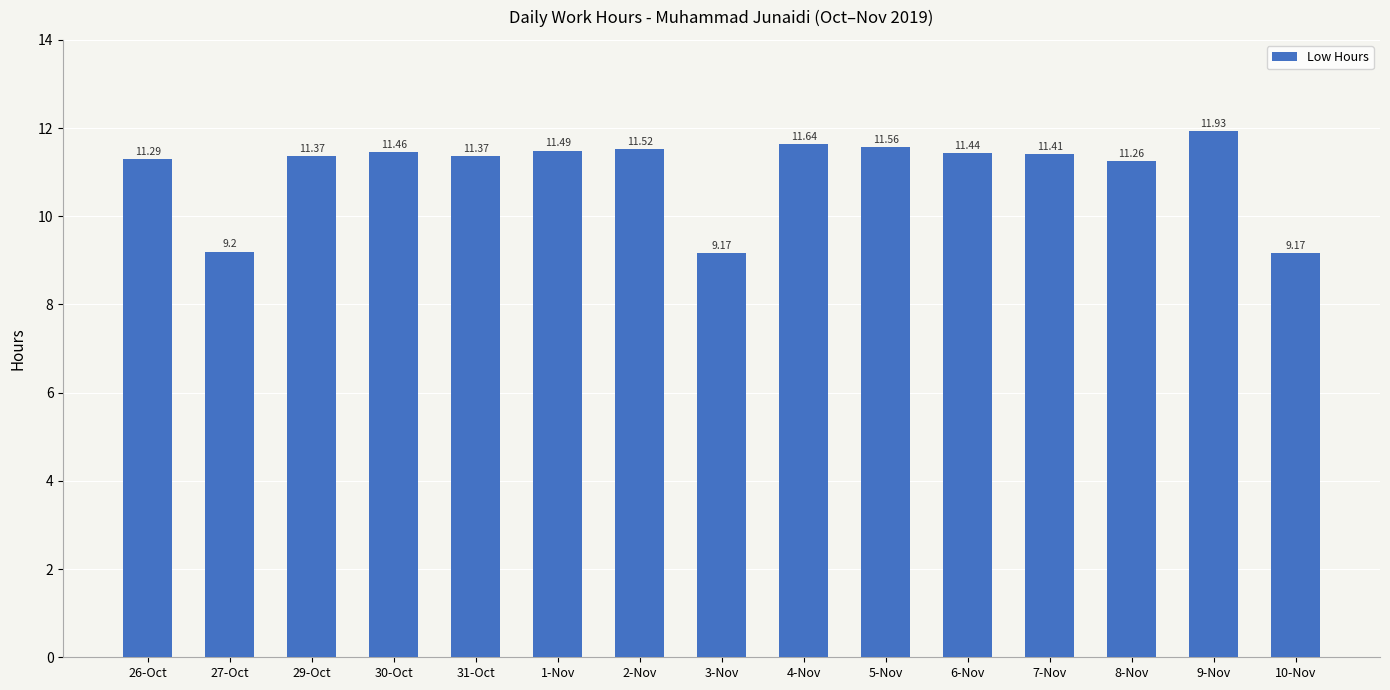

What is the difference between the maximum and minimum values?

2.8